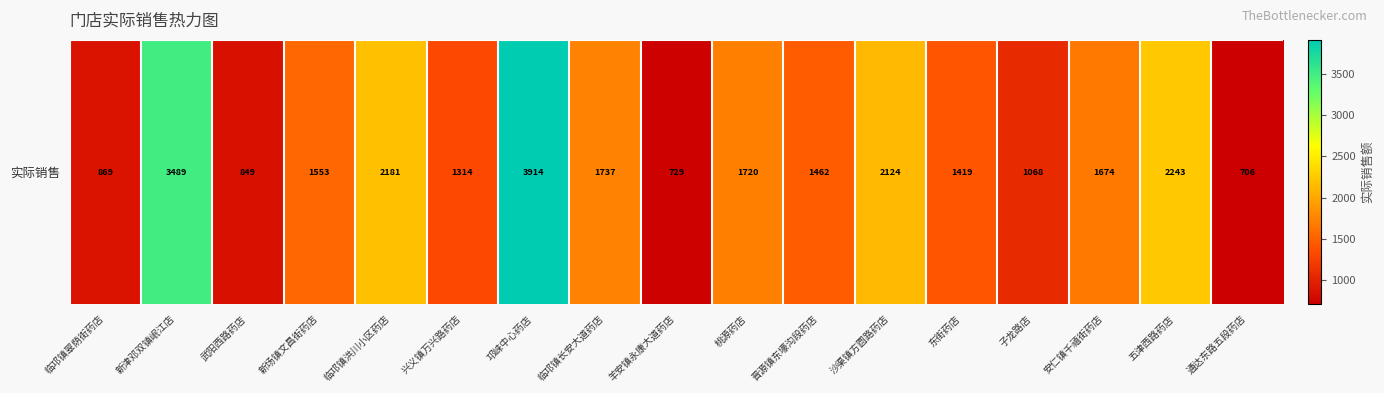

Reading left to right, list all the values displayed in this chart.

临邛镇翠荫街药店=869.2	新津邓双镇岷江店=3489.0	武阳西路药店=848.8	新场镇文昌街药店=1553.5	临邛镇洪川小区药店=2181.2	兴义镇万兴路药店=1314.4	邛崃中心药店=3913.8	临邛镇长安大道药店=1737.1	羊安镇永康大道药店=729.5	桃源药店=1719.5	晋源镇东壕沟段药店=1461.7	沙渠镇方圆路药店=2124.0	东街药店=1419.0	子龙路店=1068.5	安仁镇千禧街药店=1673.9	五津西路药店=2242.7	通达东路五段药店=706.1